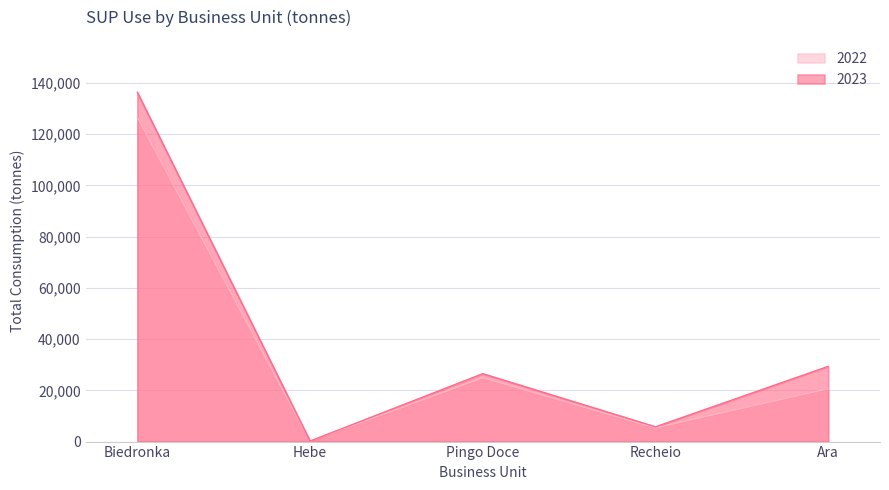

Where is the first local minimum for 2022?

Hebe